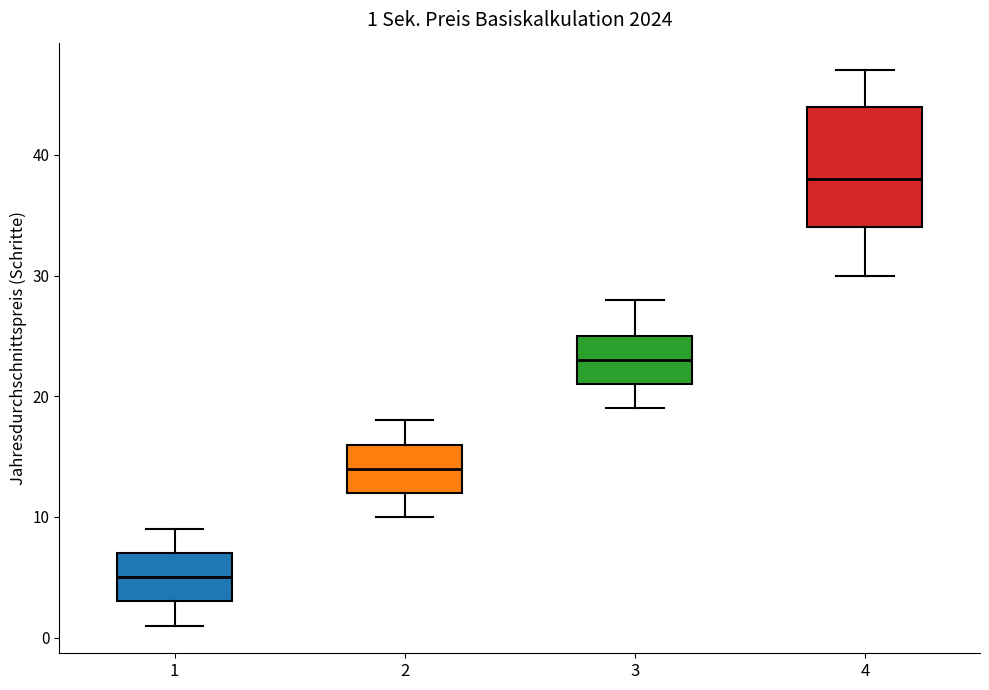

Which box is the tallest, from its lower edge to its upper edge?

4